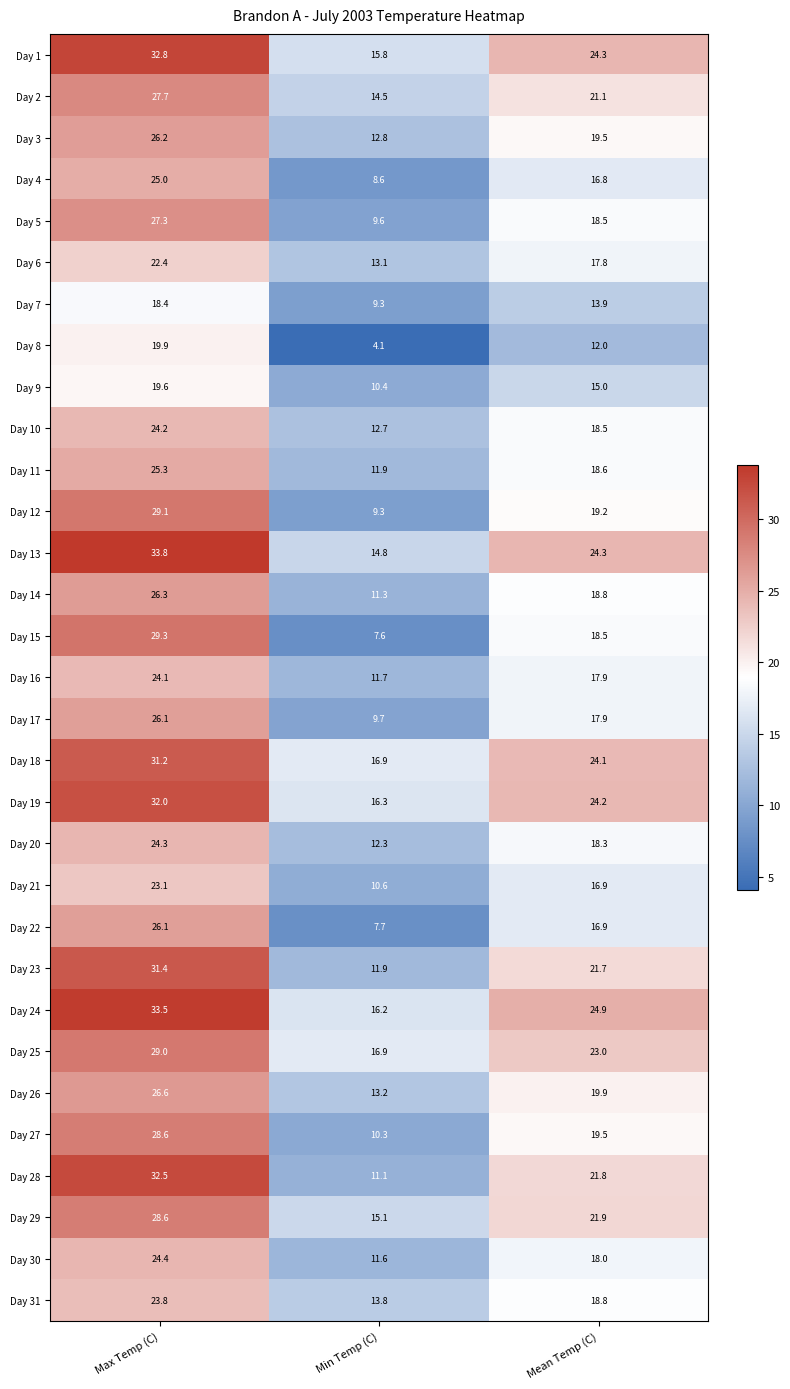

What is the approximate value of Day 14 at Mean Temp (C)?

18.8